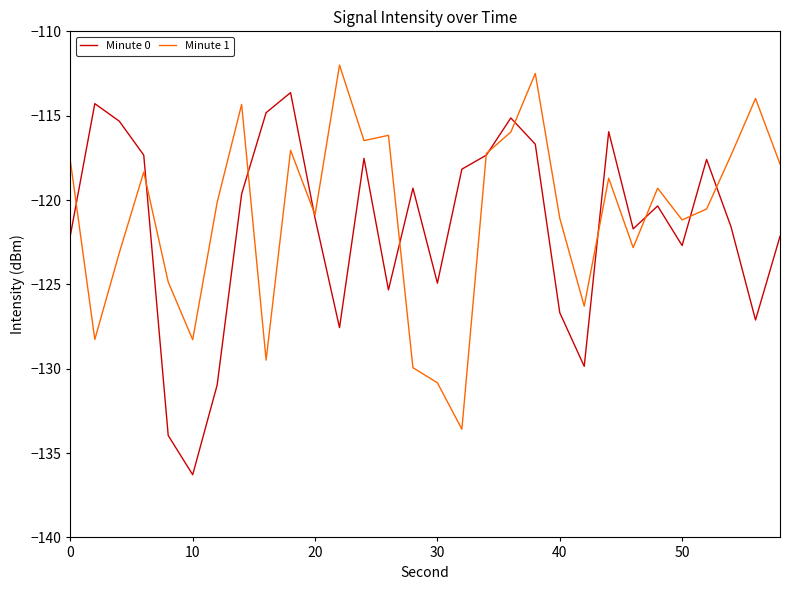

List the series in order of their peak value, lowest first.

Minute 0, Minute 1